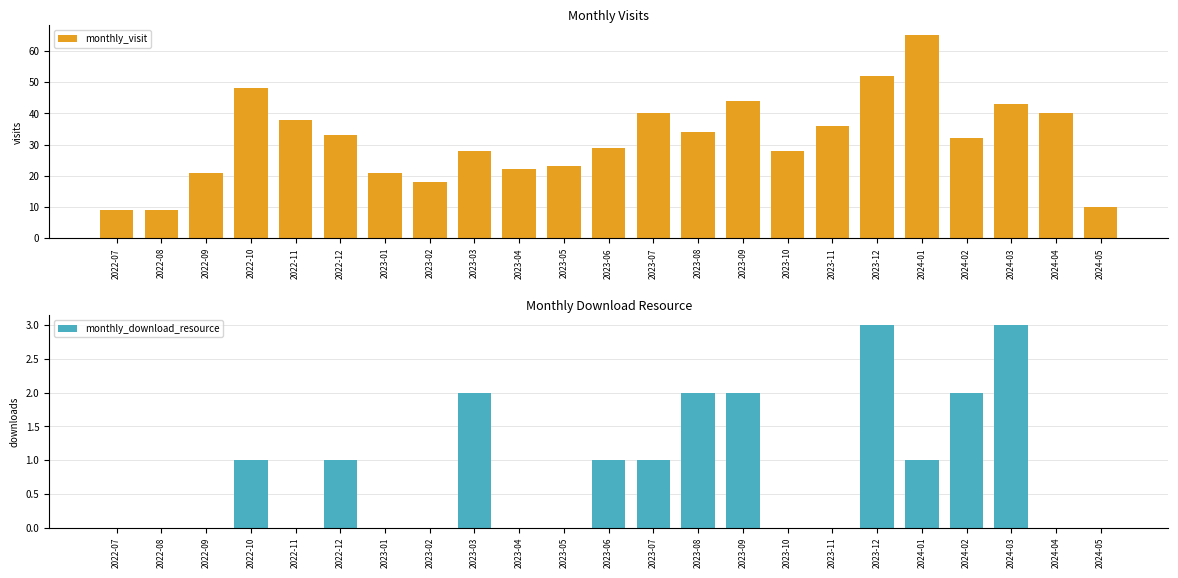

Are the bars grouped side by side (vs. stacked)?

Yes